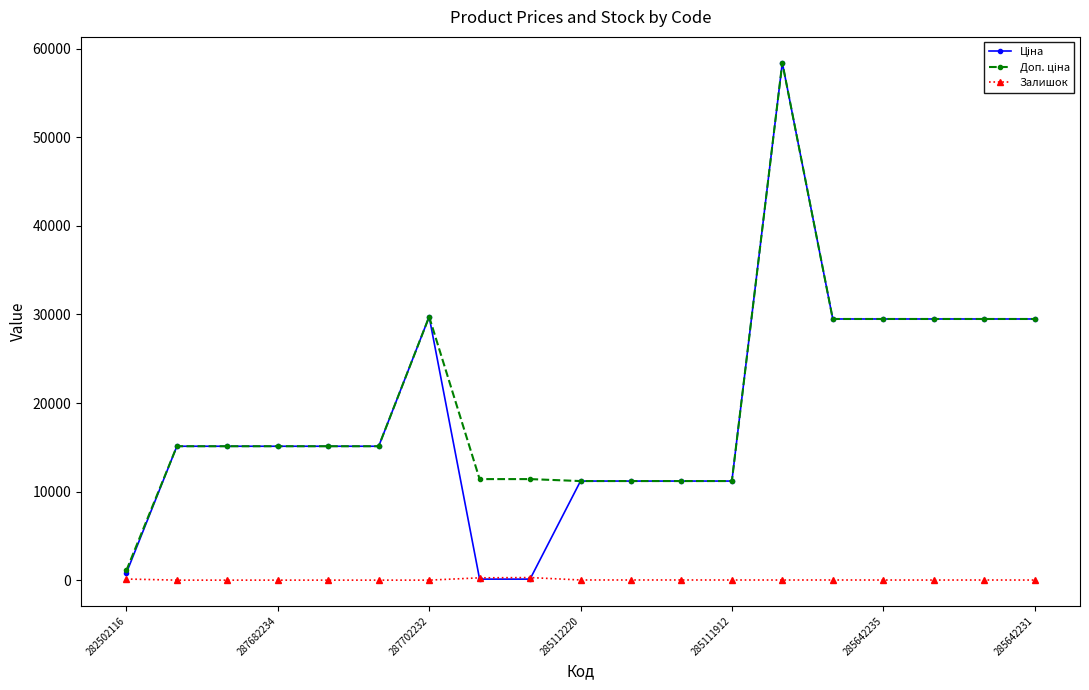

How many series are shown in this chart?

3